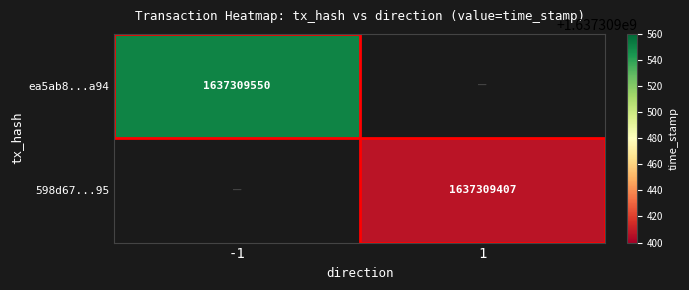

Reading left to right, what are all the values shown in this chart?

ea5ab8817510d6c7cb0b655aceda8dcc3685a94: -1	1637309550
598d675ae1d3eefdc6dec9cf7800aad26261e95: 1	1637309407